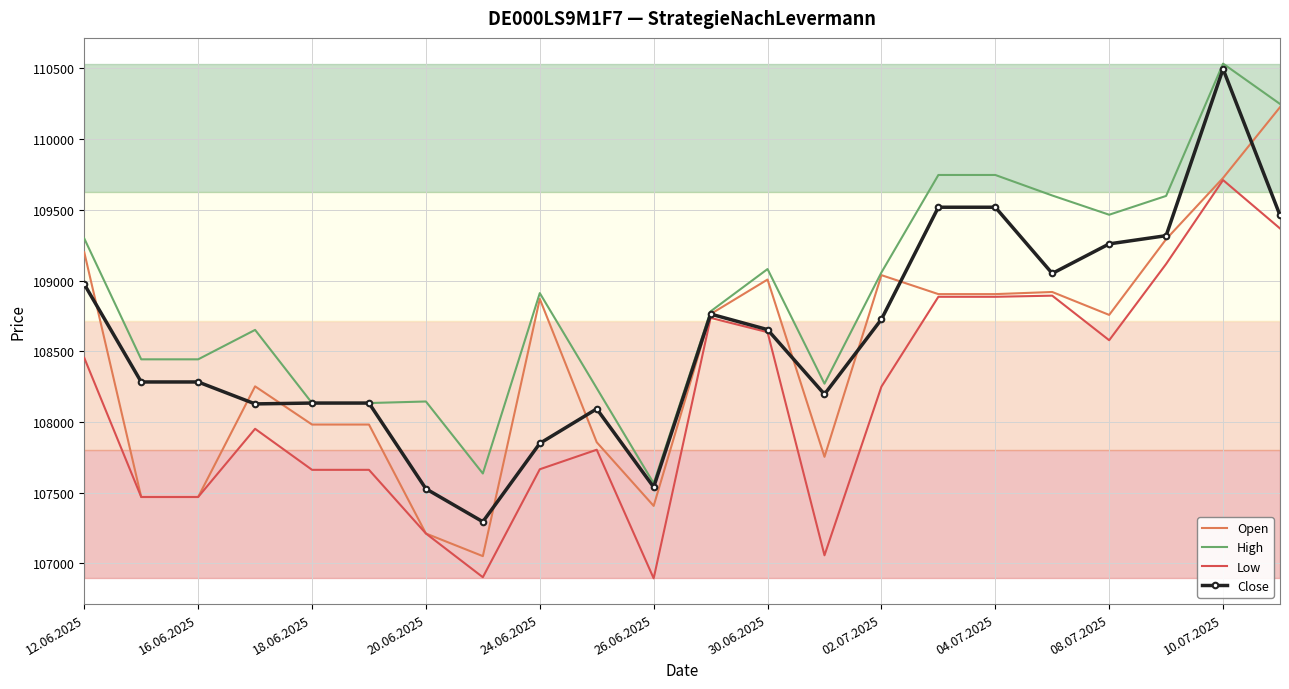

How many series are shown in this chart?

4